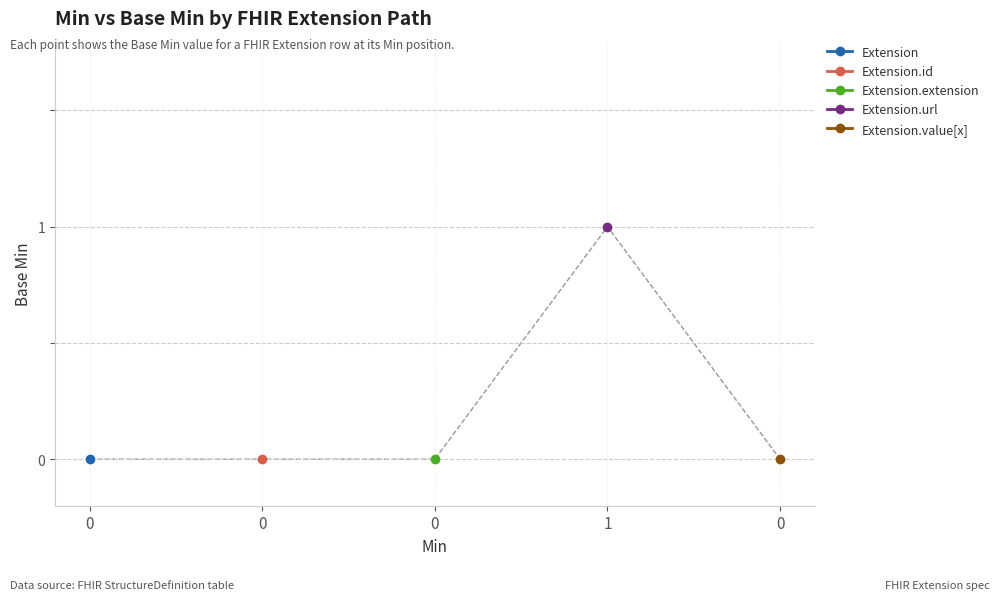

How many lines are shown in the chart?

5